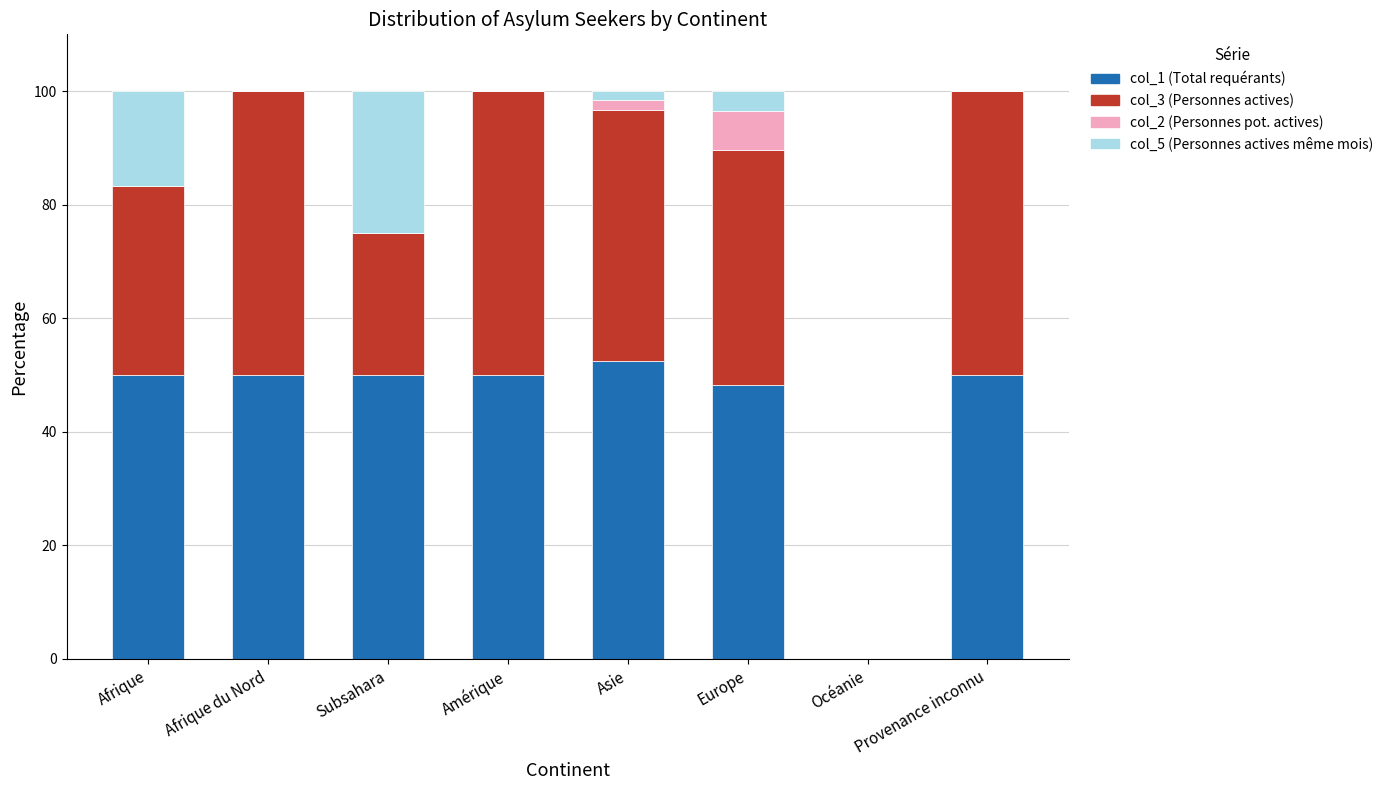

What is the total value across all series at Afrique?

100.0